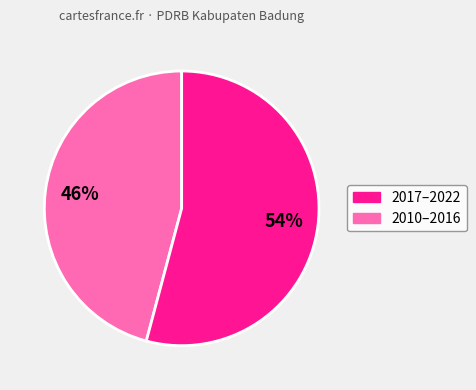

To the nearest percent, what is the difference between the largest and smallest slice percentages?

8%